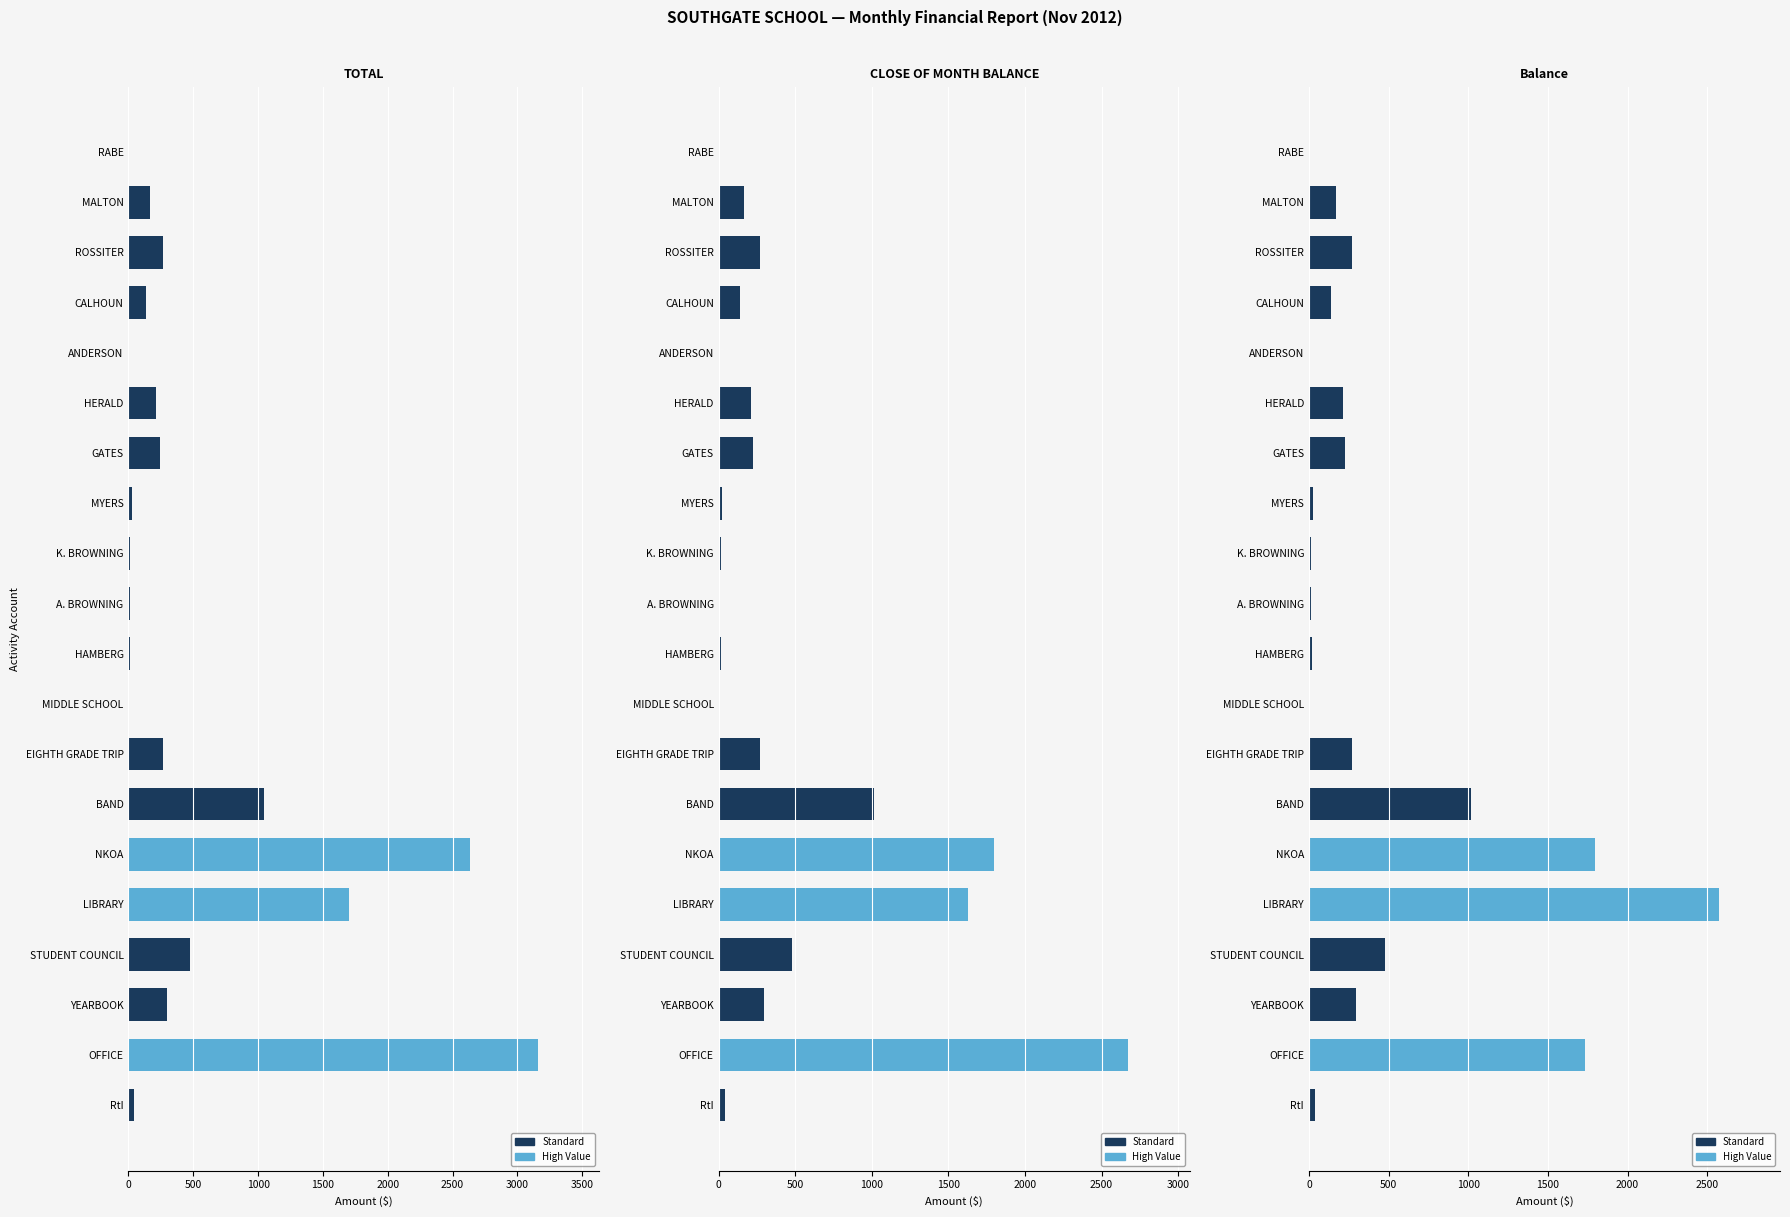

What position from the right is A. BROWNING?

11